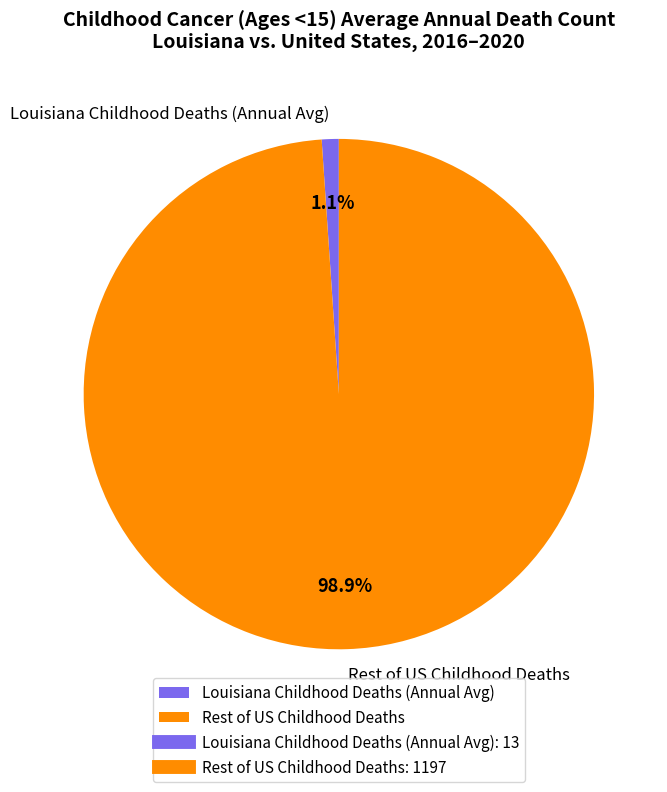

To the nearest percent, what is the average slice percentage?

50%